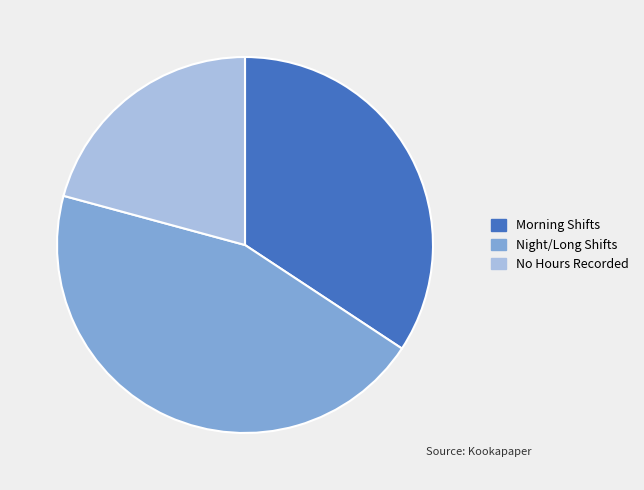

How many slices are in this pie chart?

3